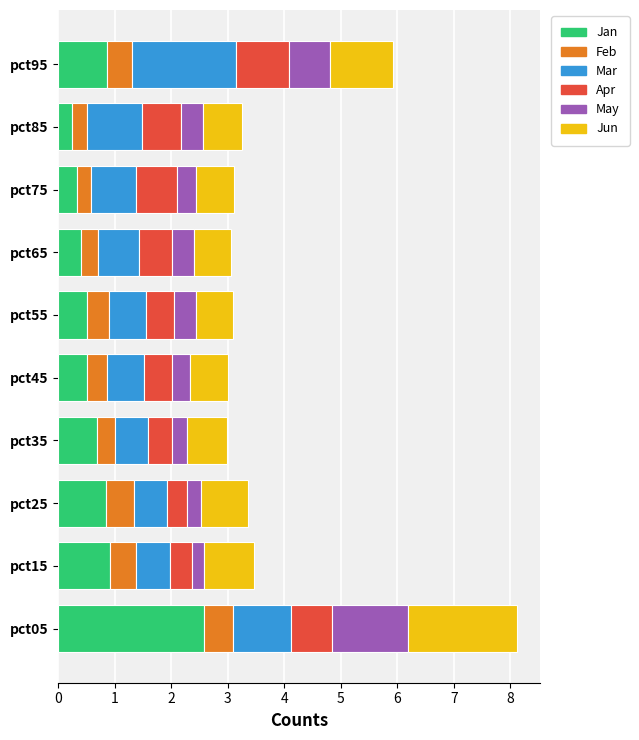

Read the Jan value at pct25.

0.8